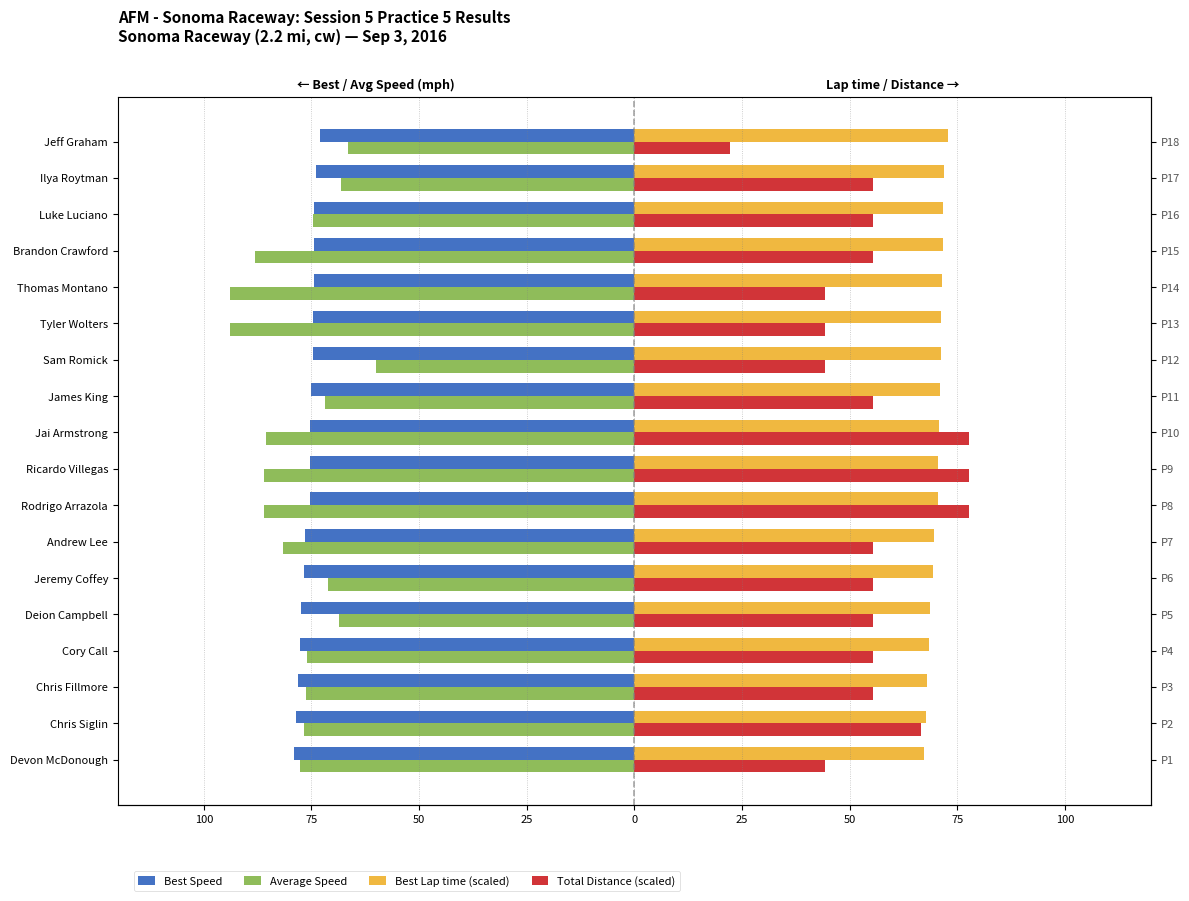

How many groups of bars are there?

18